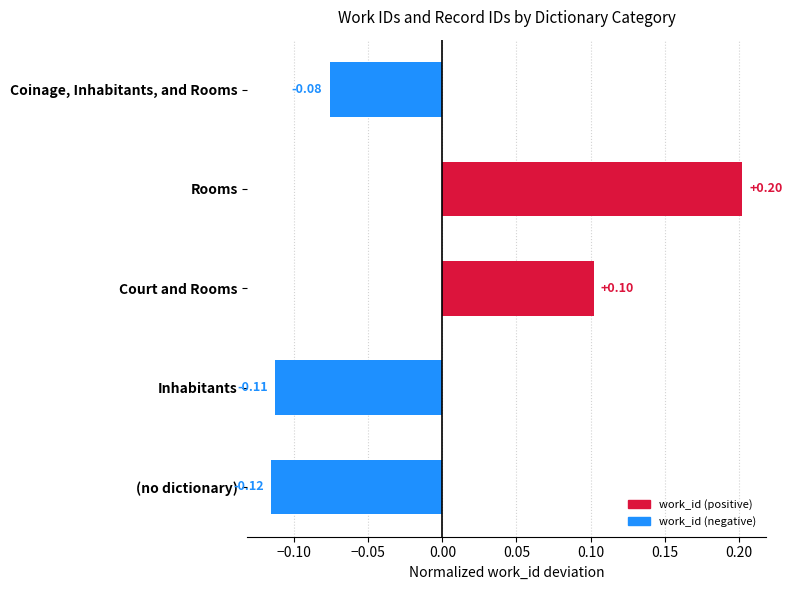

List the labels in order of value, smallest first.

(no dictionary), Inhabitants, Coinage, Inhabitants, and Rooms, Court and Rooms, Rooms